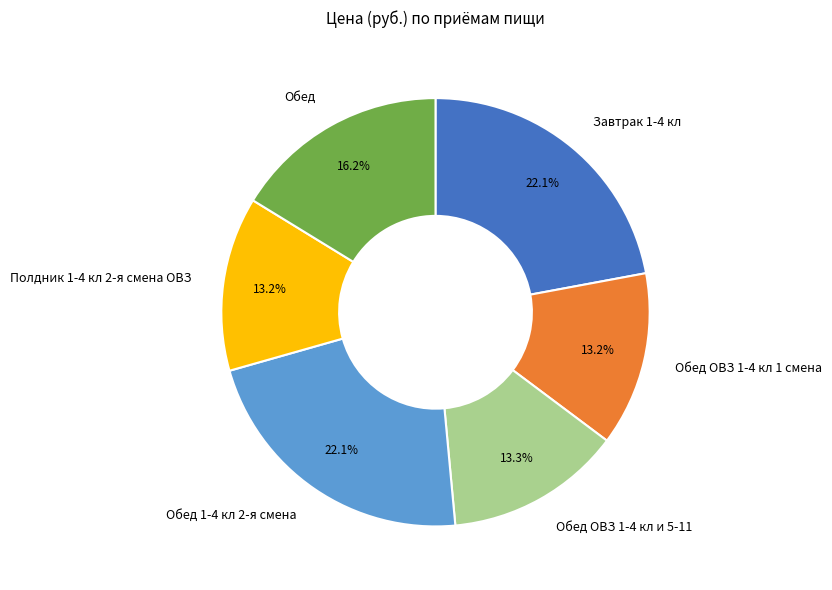

What percentage do Обед and Обед ОВЗ 1-4 кл и 5-11 together represent?

29.5%